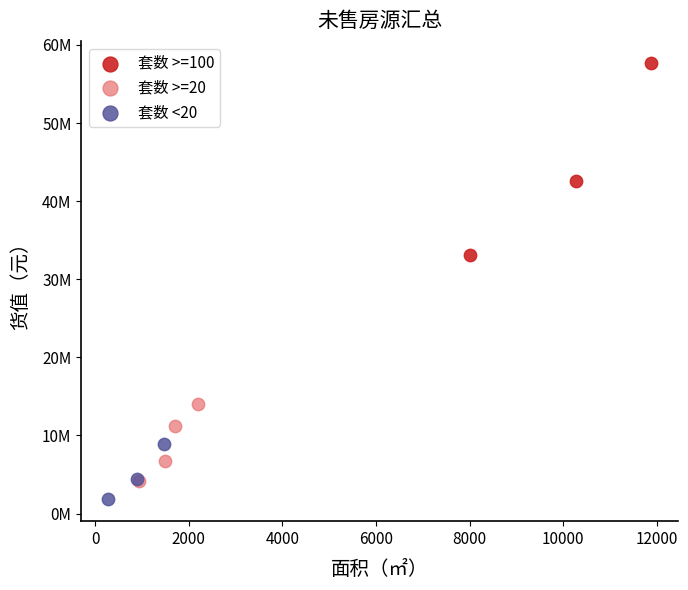

Which series contains the lowest Y value?

套数 <20